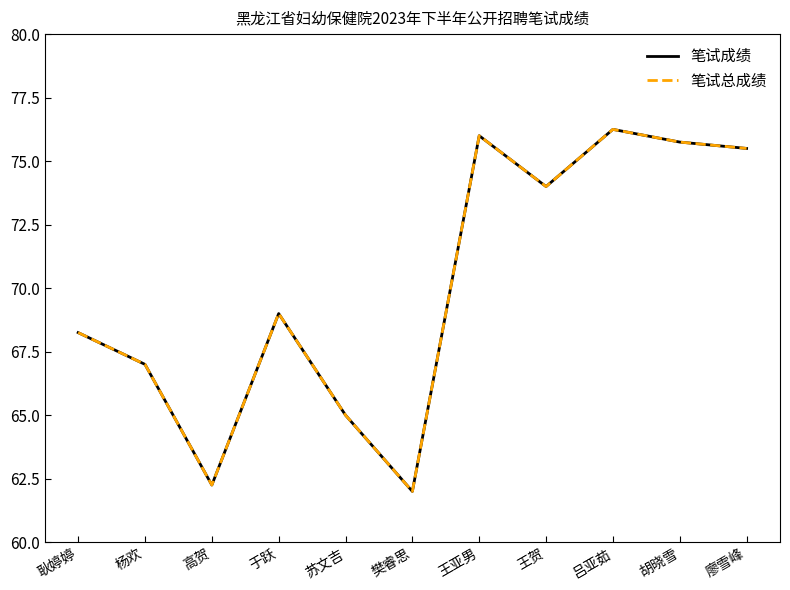

True or false: 笔试总成绩 has more than 0 points higher than both neighbors.

True